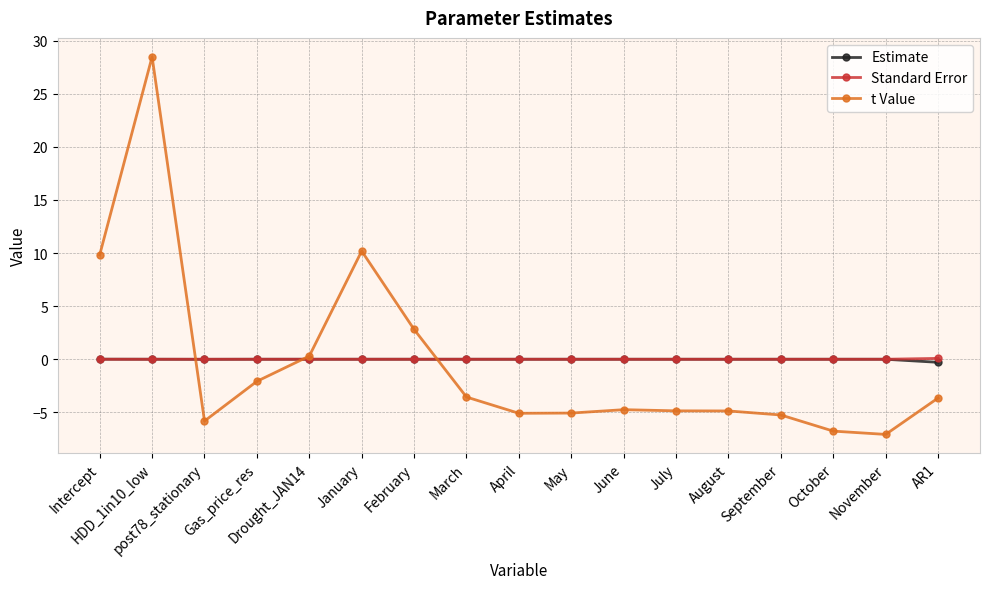

What is the difference between the maximum and minimum values in the Standard Error series?

0.1